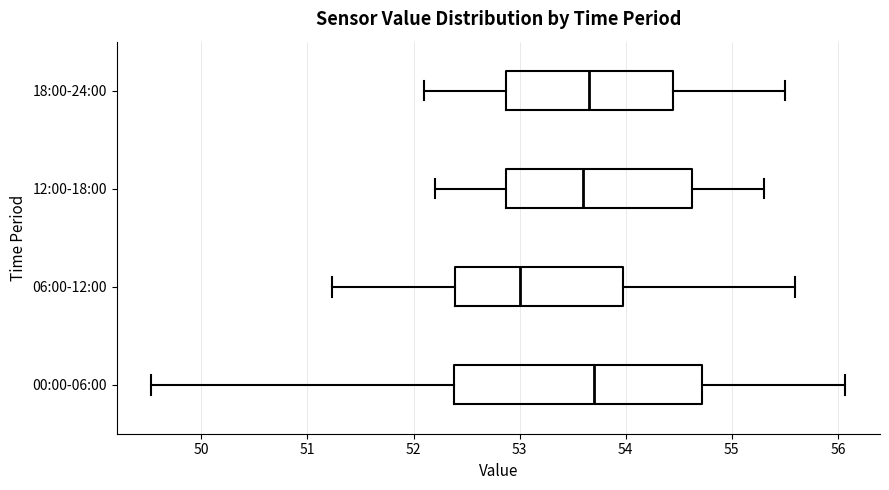

Where does the median line of the box for 12:00-18:00 sit on the x-axis? The values are not printed on the chart, so give them approximately, as read against the axis.

53.6